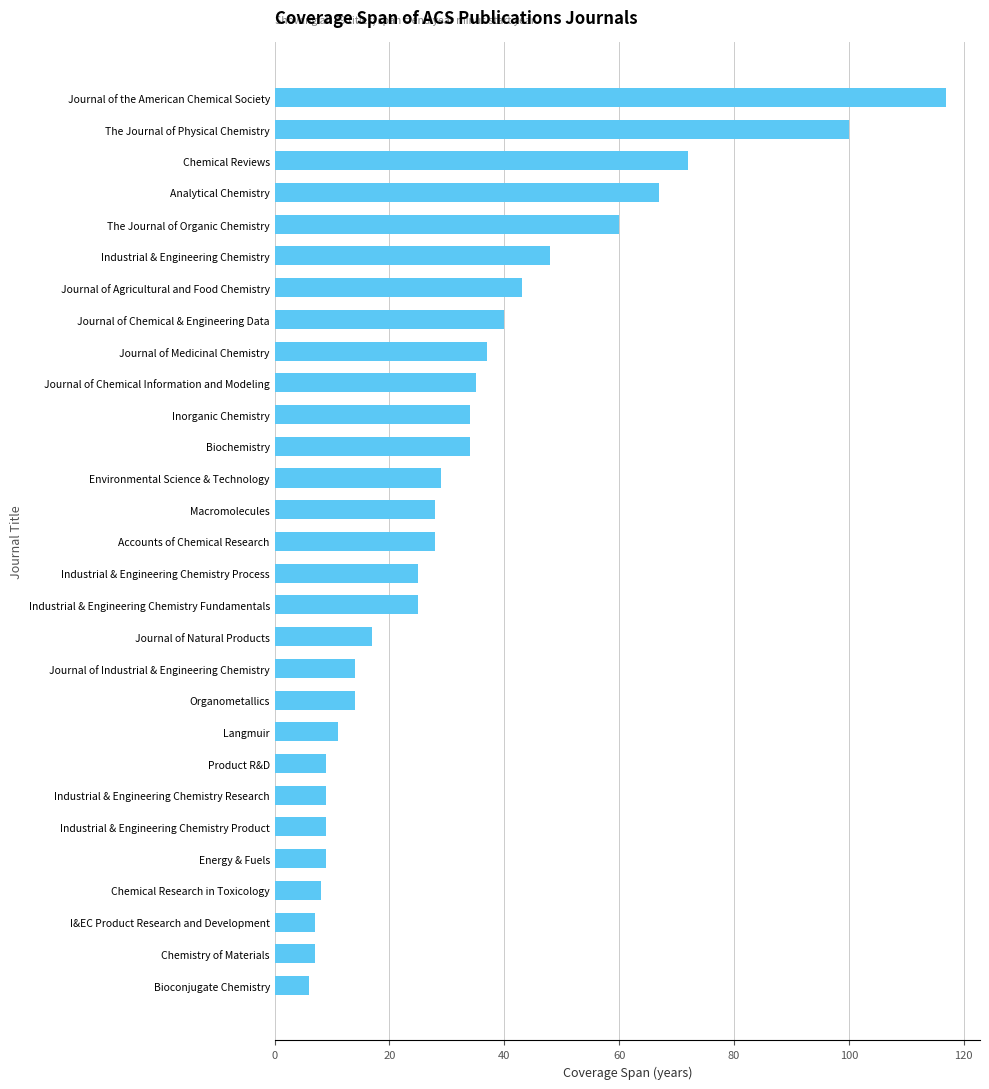

What is the ratio of the value at Energy & Fuels to the value at Chemical Research in Toxicology?

1.1